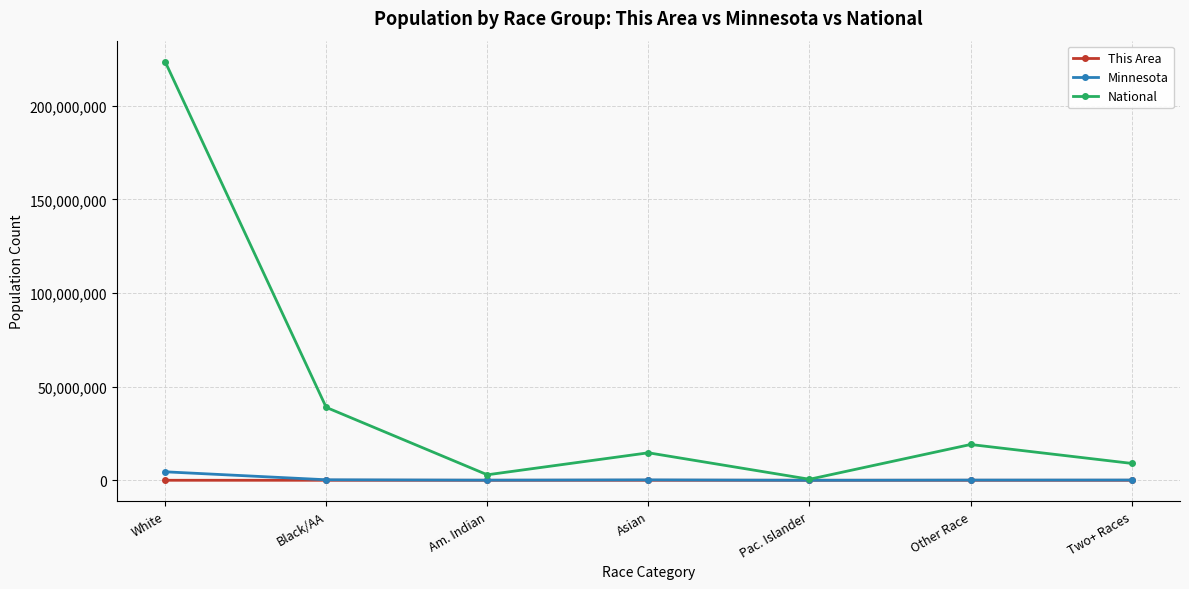

Which series has the widest spread of values?

National